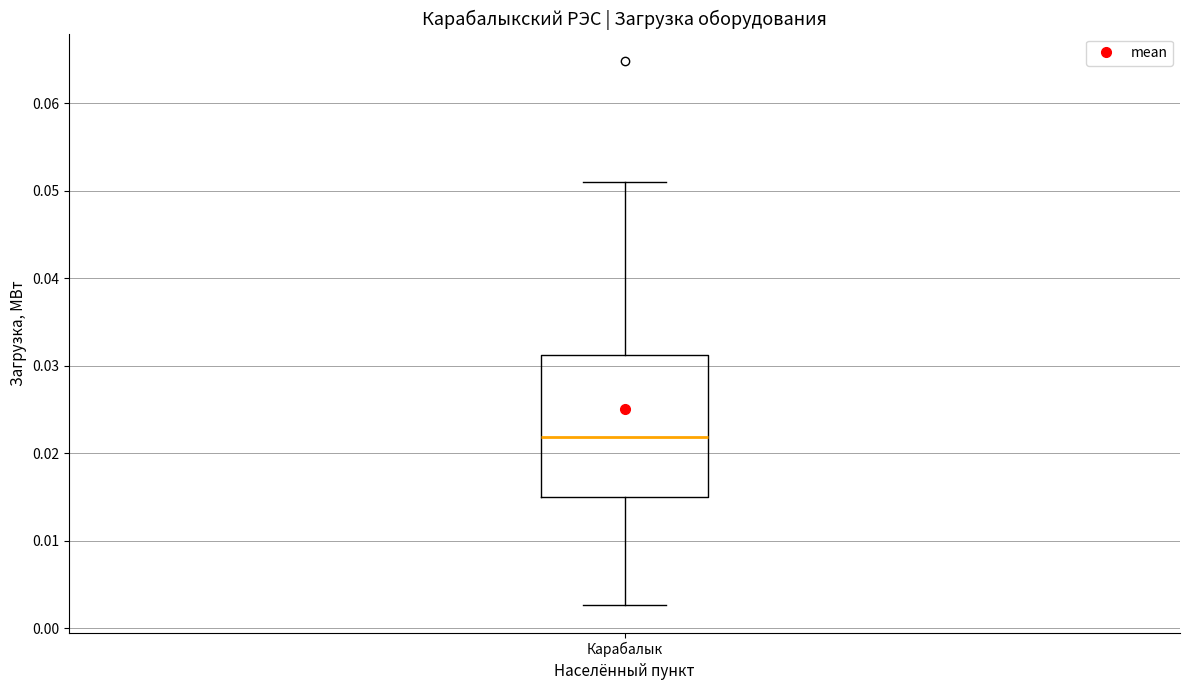

Read this box plot against the y-axis: the position of the median line, the range covered by the box, and the ends of both whiskers. The values are not printed on the chart, so give them approximately, as read against the axis.

median 0.022, box 0.015 to 0.031, whiskers 0.003 to 0.051